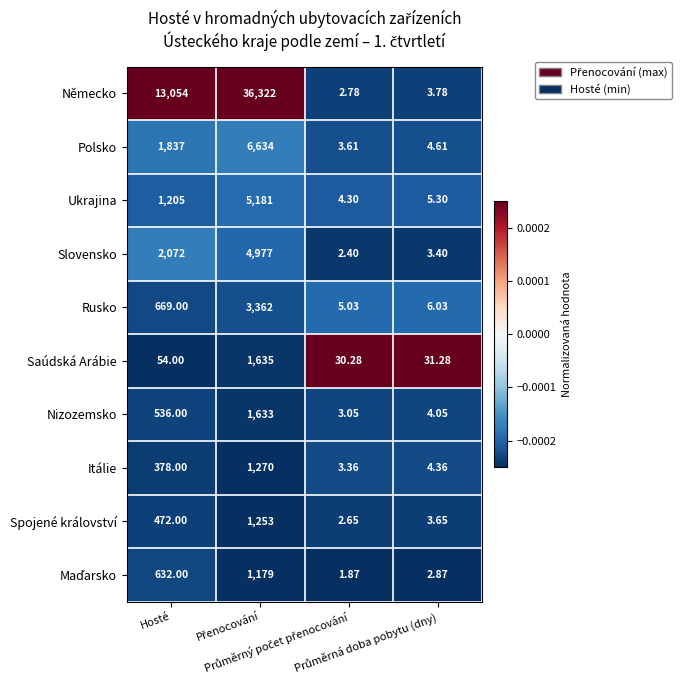

Which series has the largest range (max minus min)?

Německo